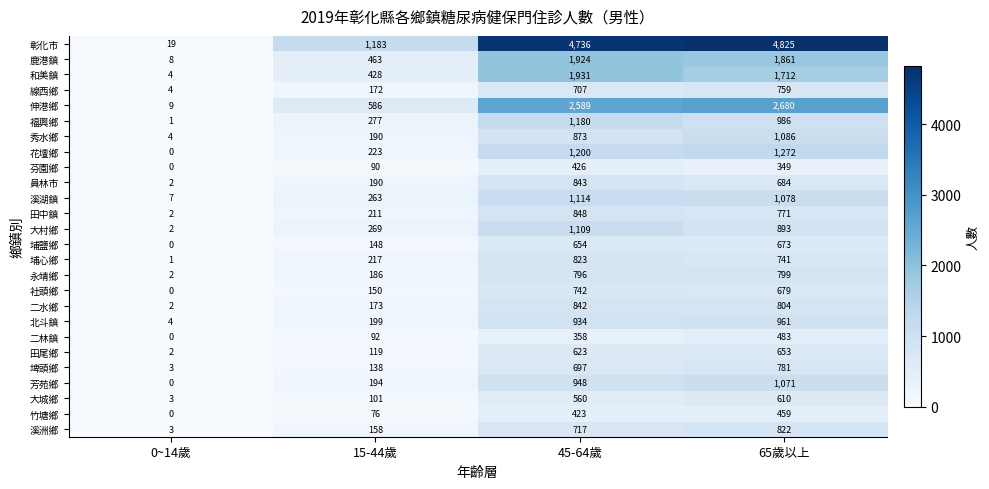

Where does the 員林市 series first go above 684?

45-64歲